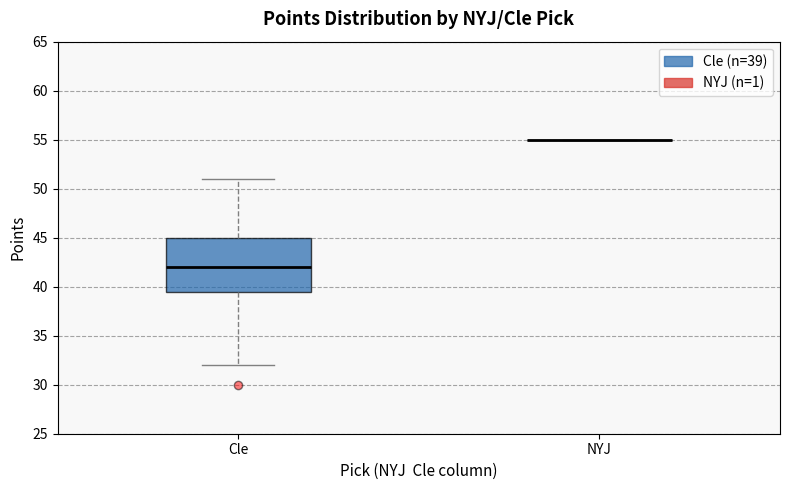

Comparing the boxes themselves (not the whiskers), which one is the tallest?

Cle